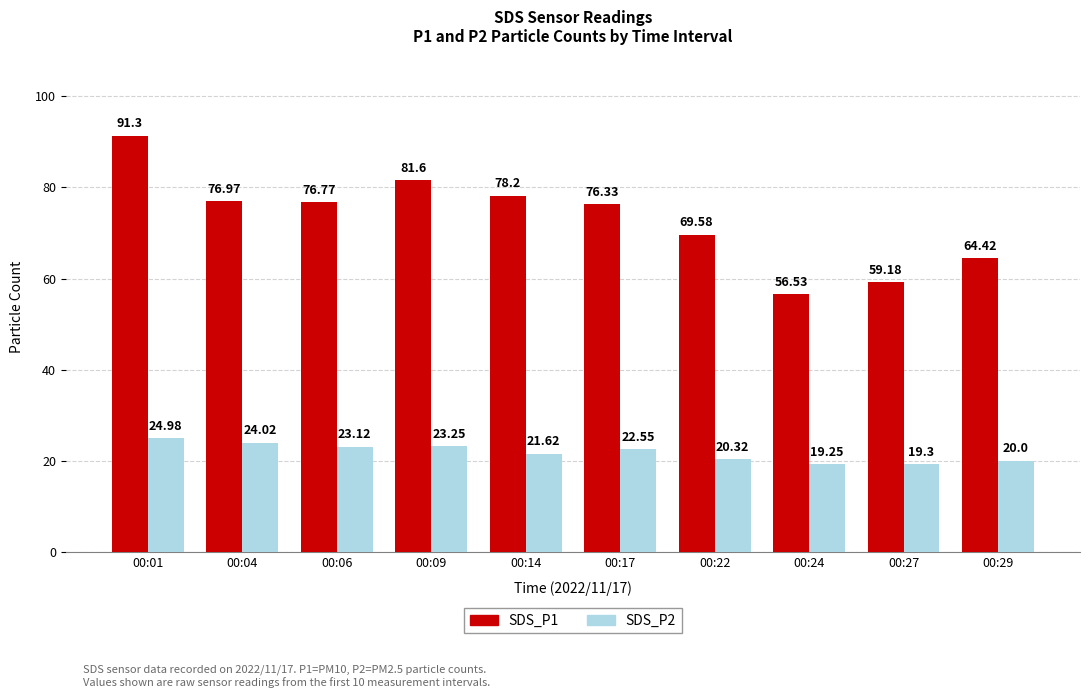

The SDS_P2 series shows 20.3 at 00:22. True or false?

True